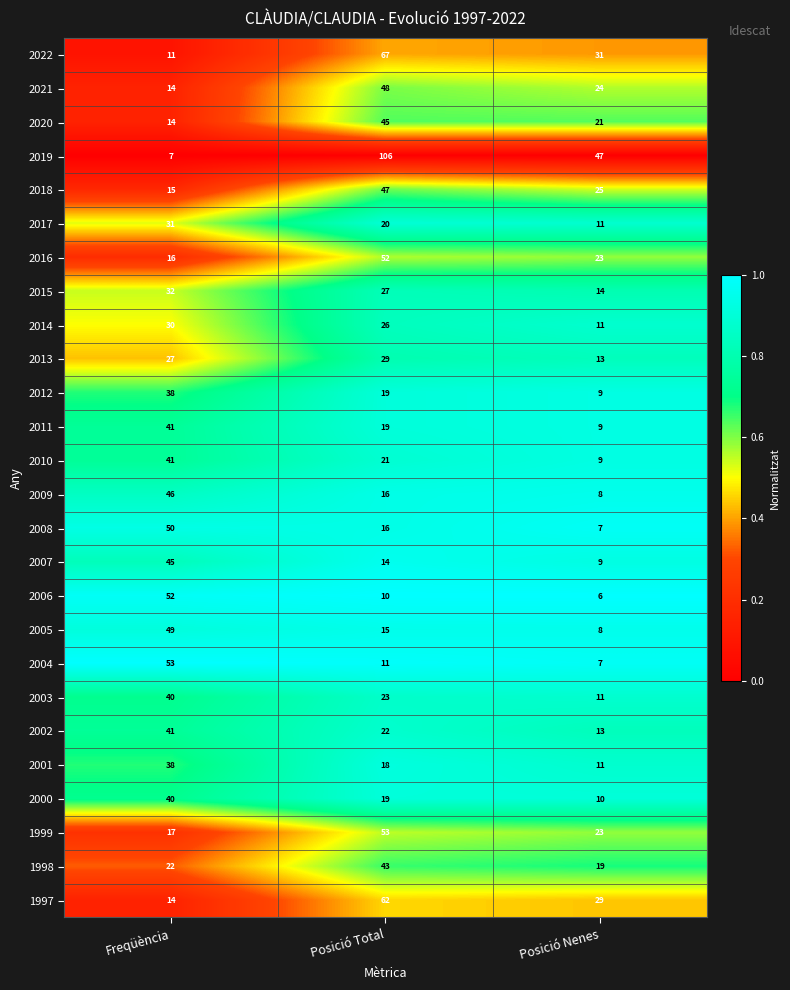

Which category has the highest value across all series?

Posició Total